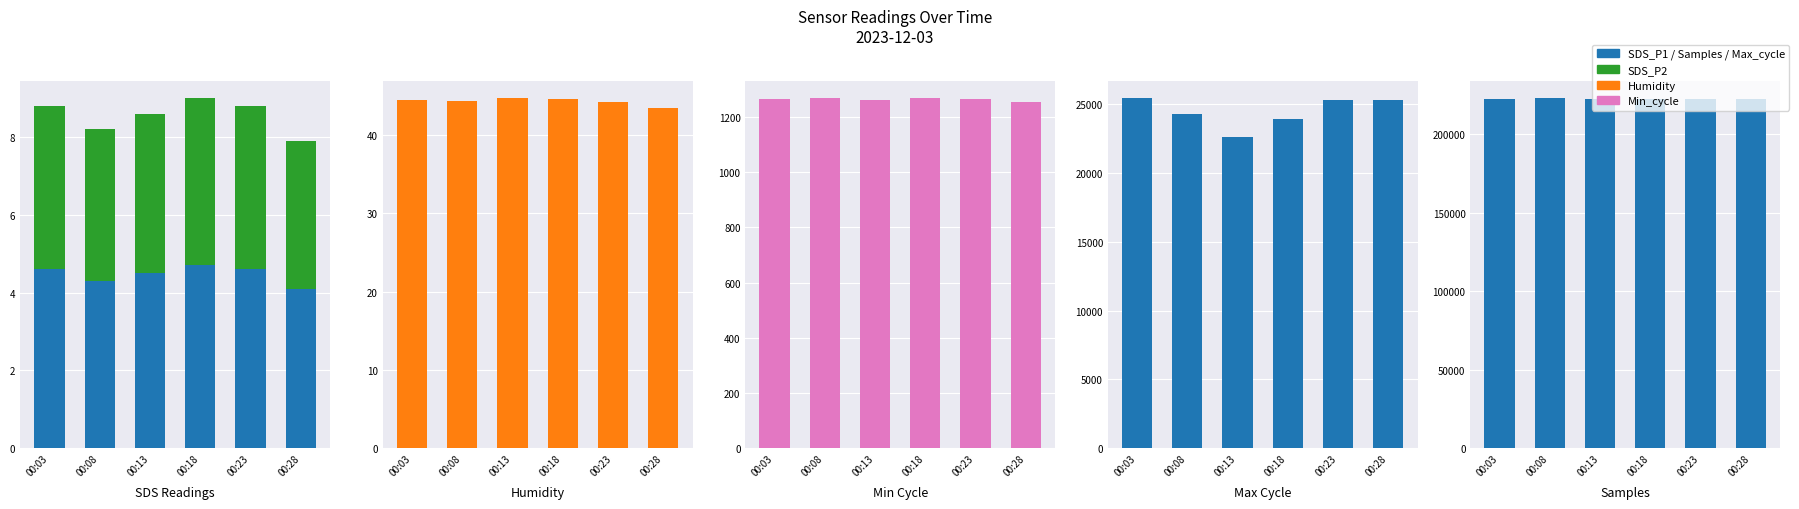

What is the average value of the Max_cycle series?

24450.8